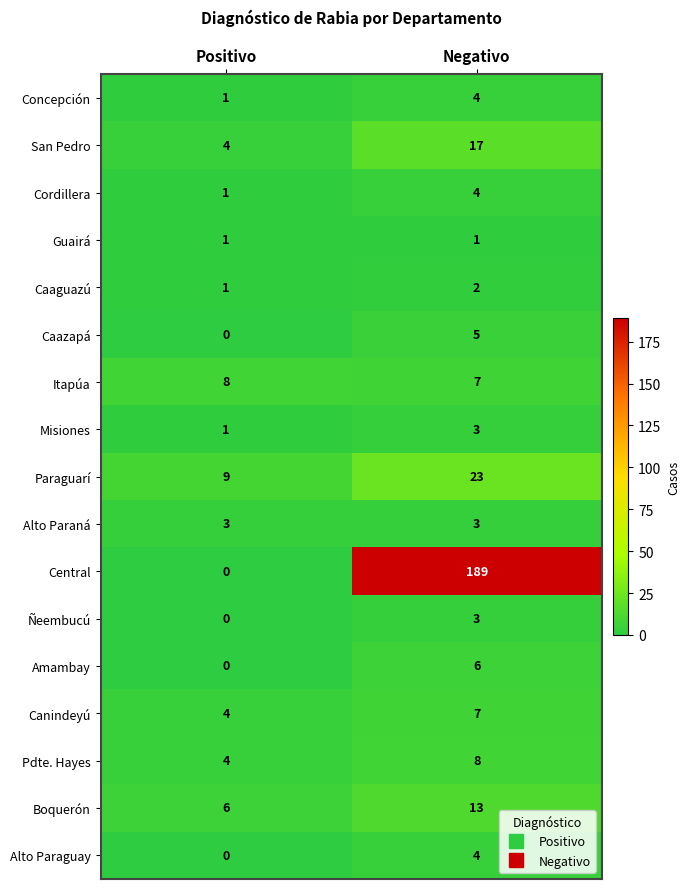

What is the average value of the Amambay series?

3